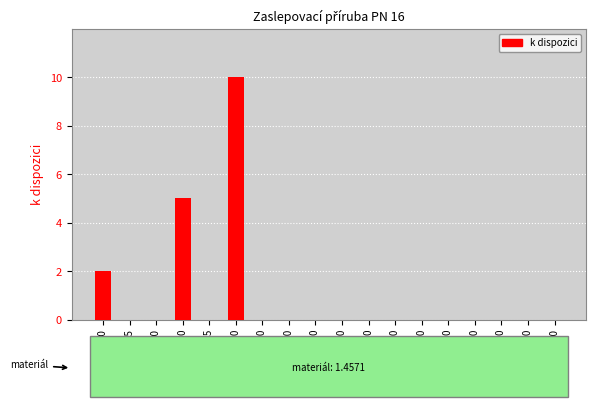

What is the maximum value shown in the chart?

10